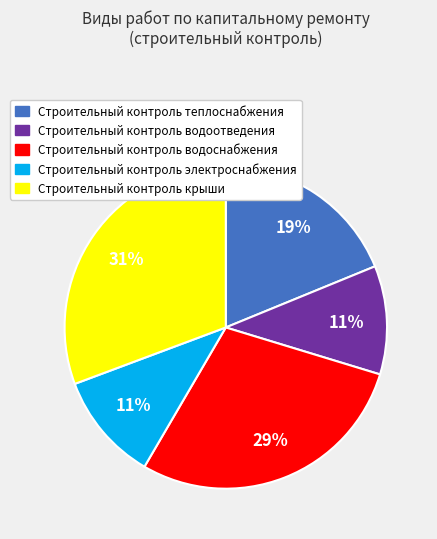

Which has a higher value, Строительный контроль водоснабжения or Строительный контроль крыши?

Строительный контроль крыши